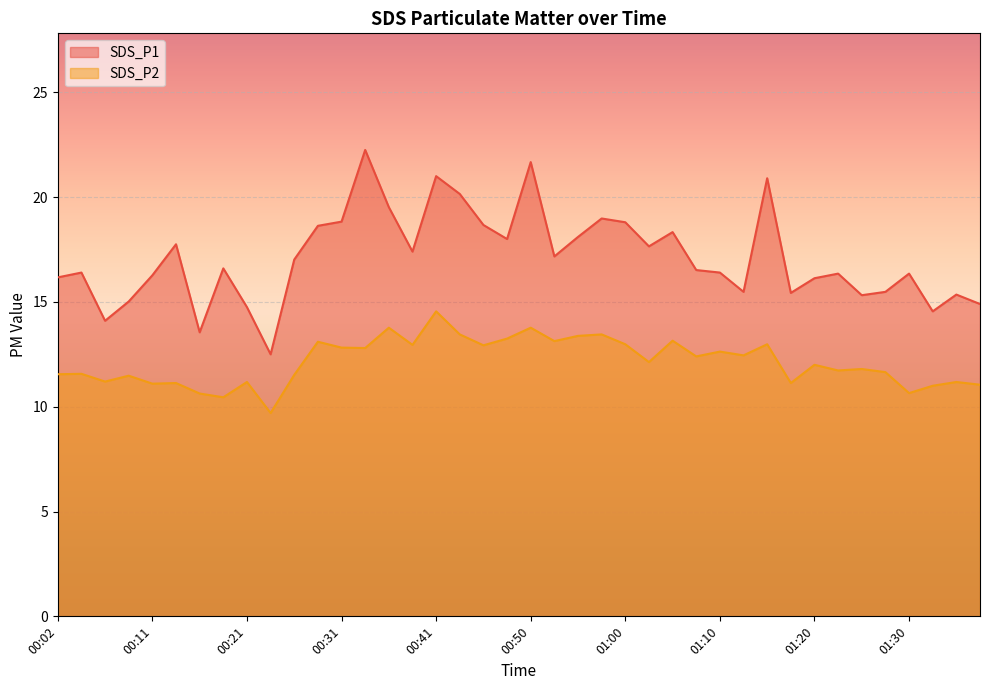

Count the number of categories in the chart.

40